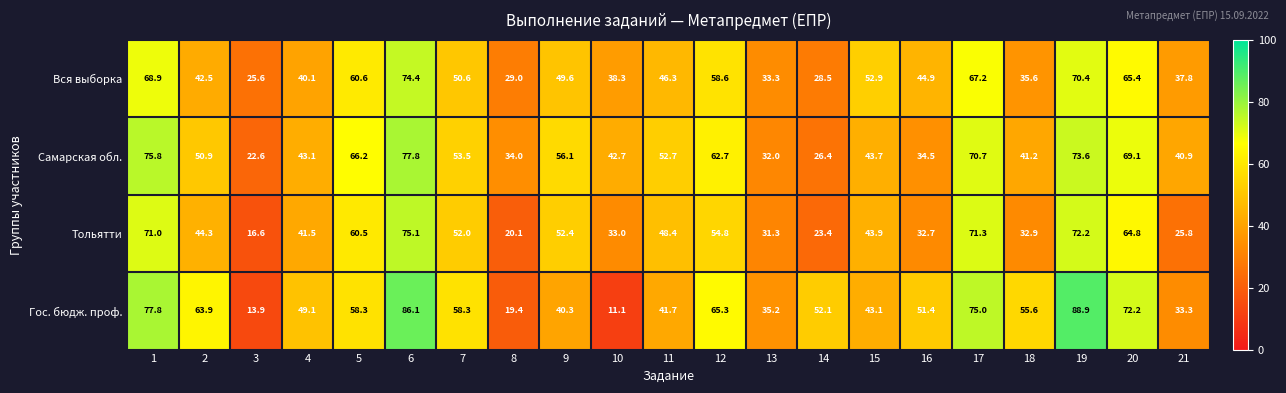

What is the spread (max minus min) of values at 10?

31.6